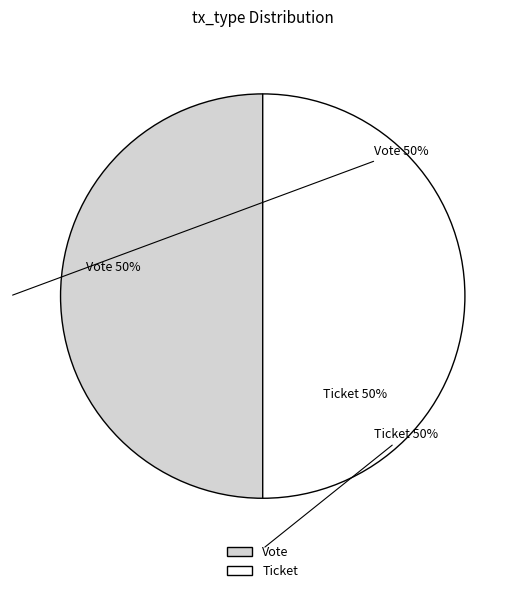

Is the sum of Vote and Ticket greater than half?

Yes